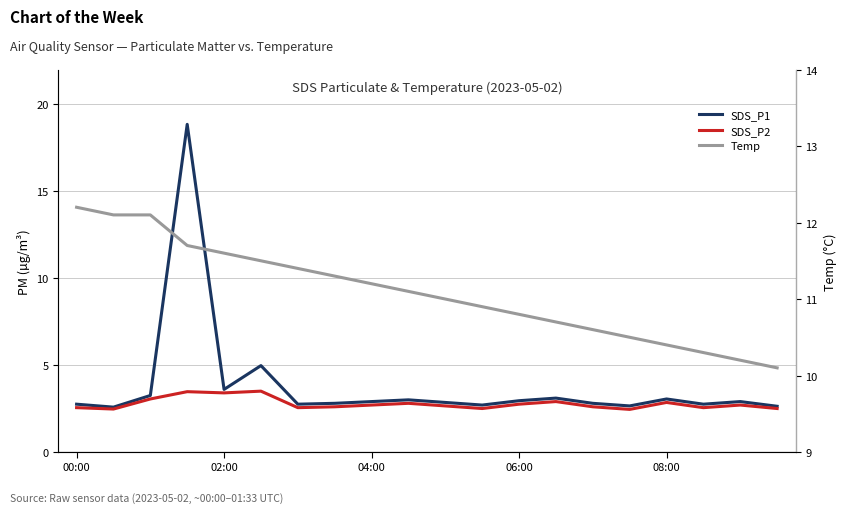

What is the difference between the second highest and second lowest values in the SDS_P1 series?

2.3